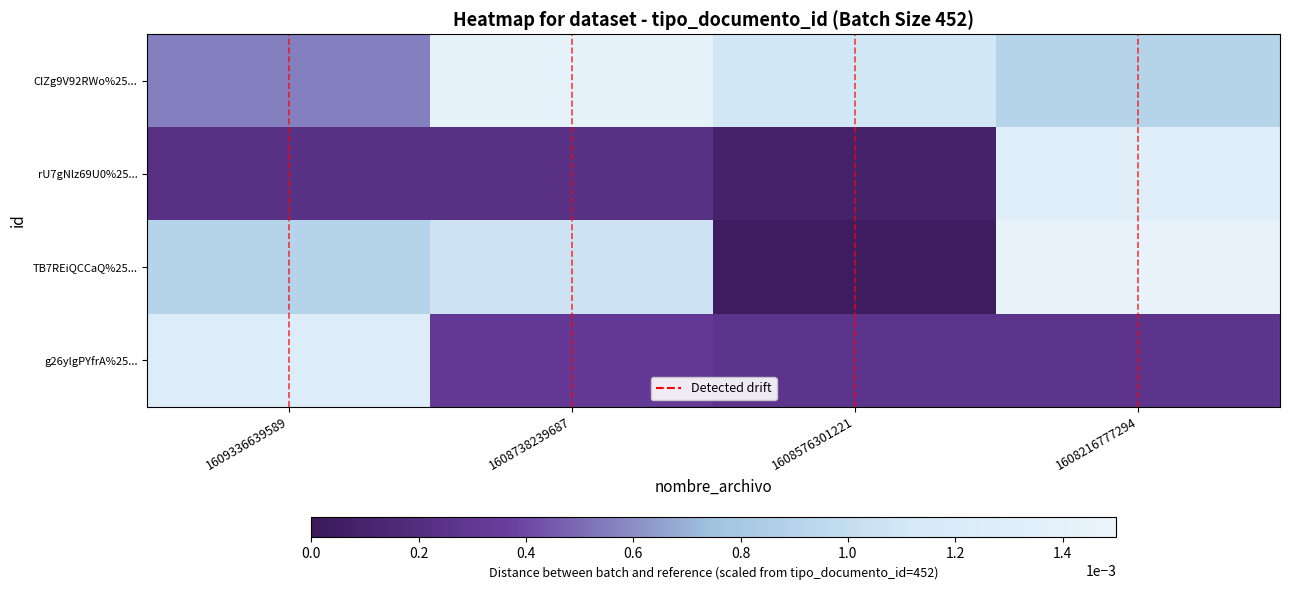

How many data points does each series have?

4